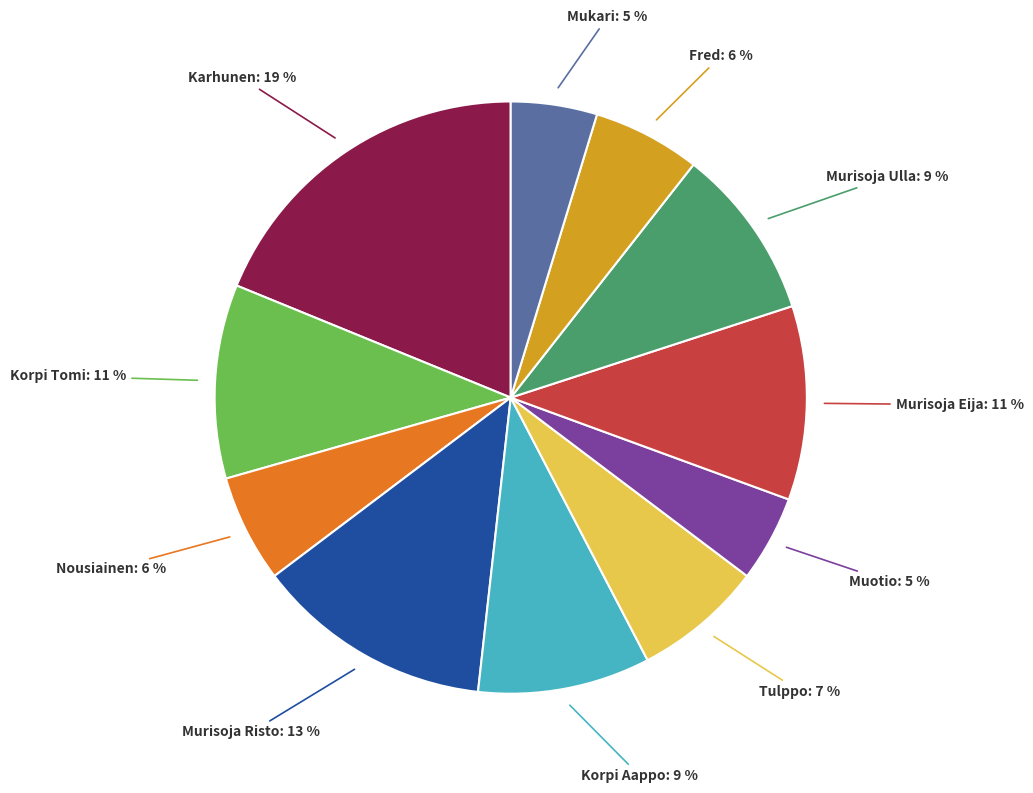

To the nearest percent, what is the combined percentage of Karhunen and Tulppo?

26%